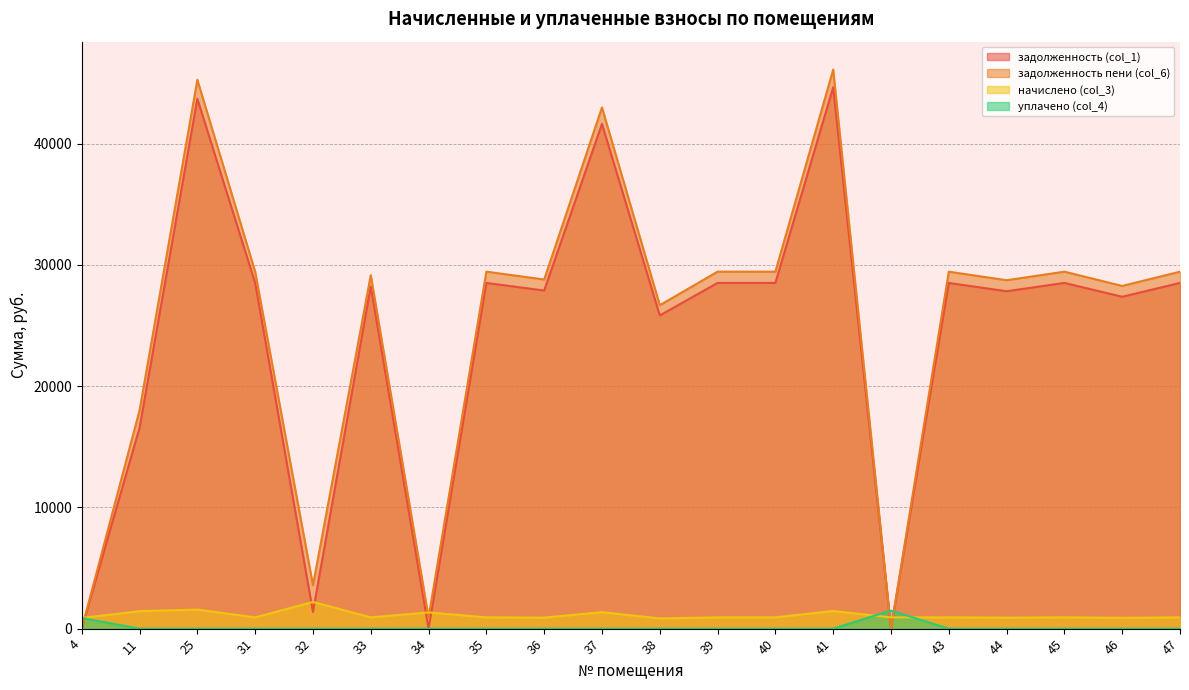

List the series in order of their peak value, lowest first.

уплачено (col_4), начислено (col_3), задолженность (col_1), задолженность пени (col_6)